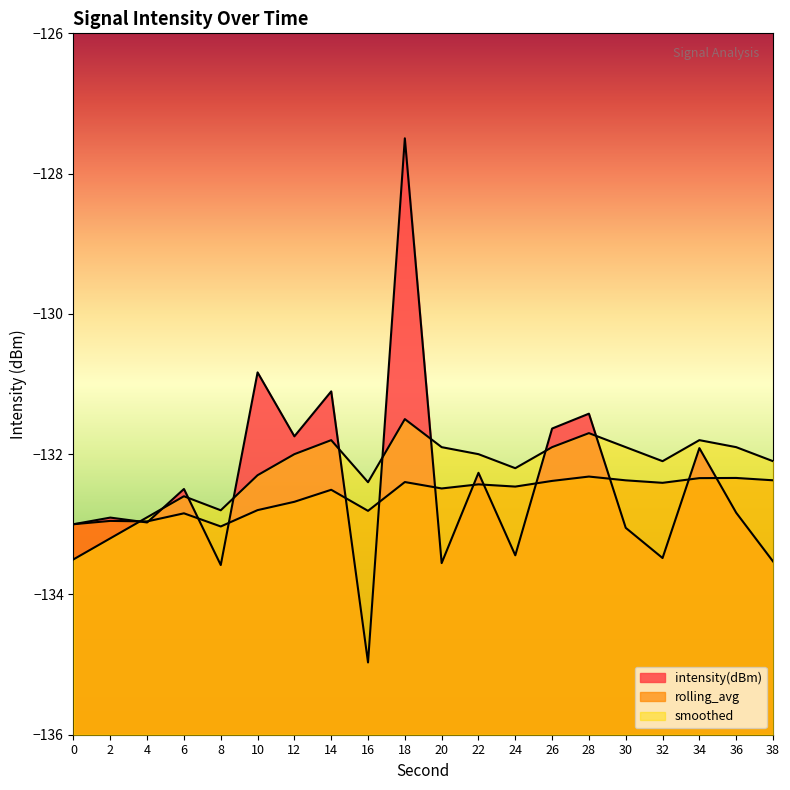

Rank the series by their average value, from lowest to highest.

rolling_avg, intensity(dBm), smoothed